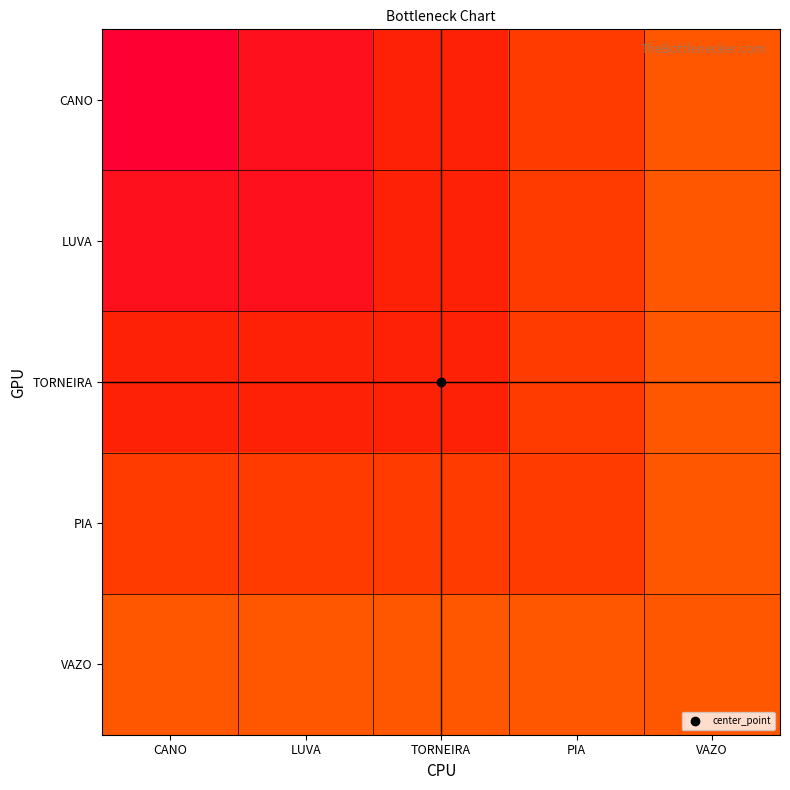

Between LUVA and PIA, which is larger?

PIA